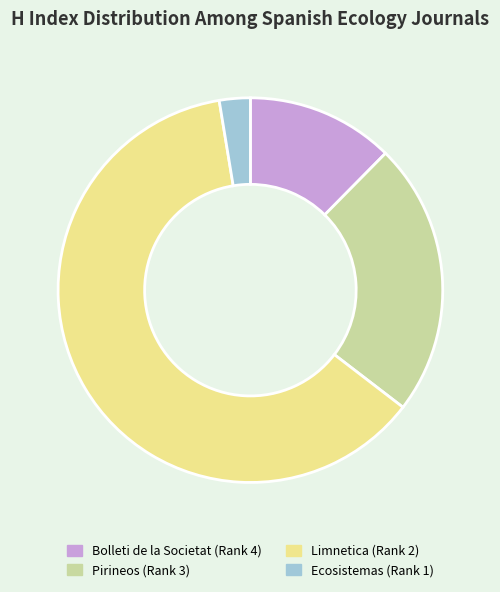

Does Pirineos (Rank 3) represent more than half of the total?

No